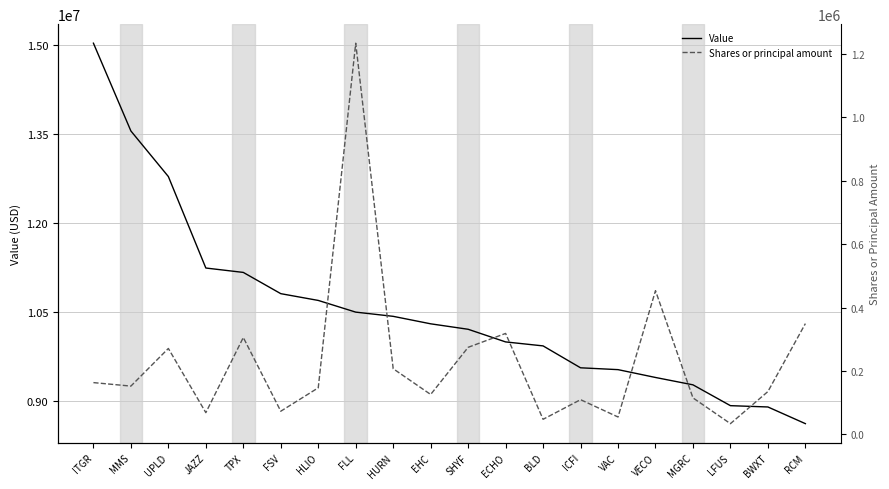

What are all the series names shown in the legend?

Value, Shares or principal amount